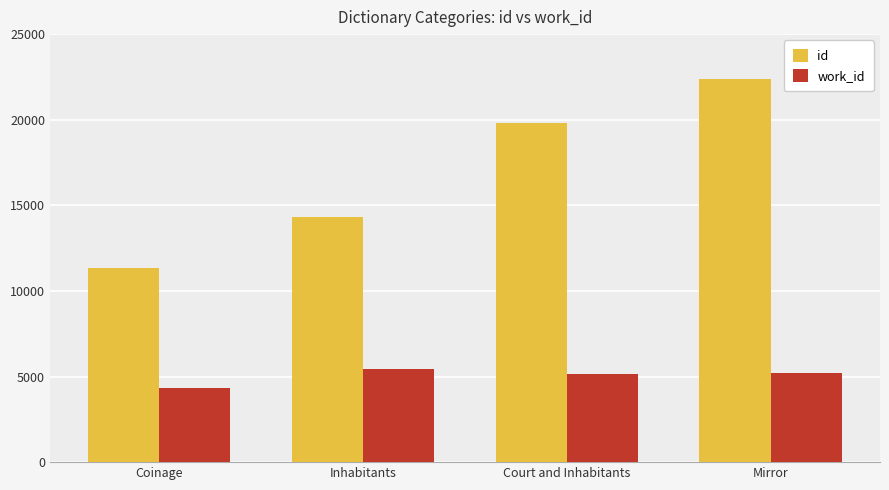

Which series changed the most between Coinage and Inhabitants?

id